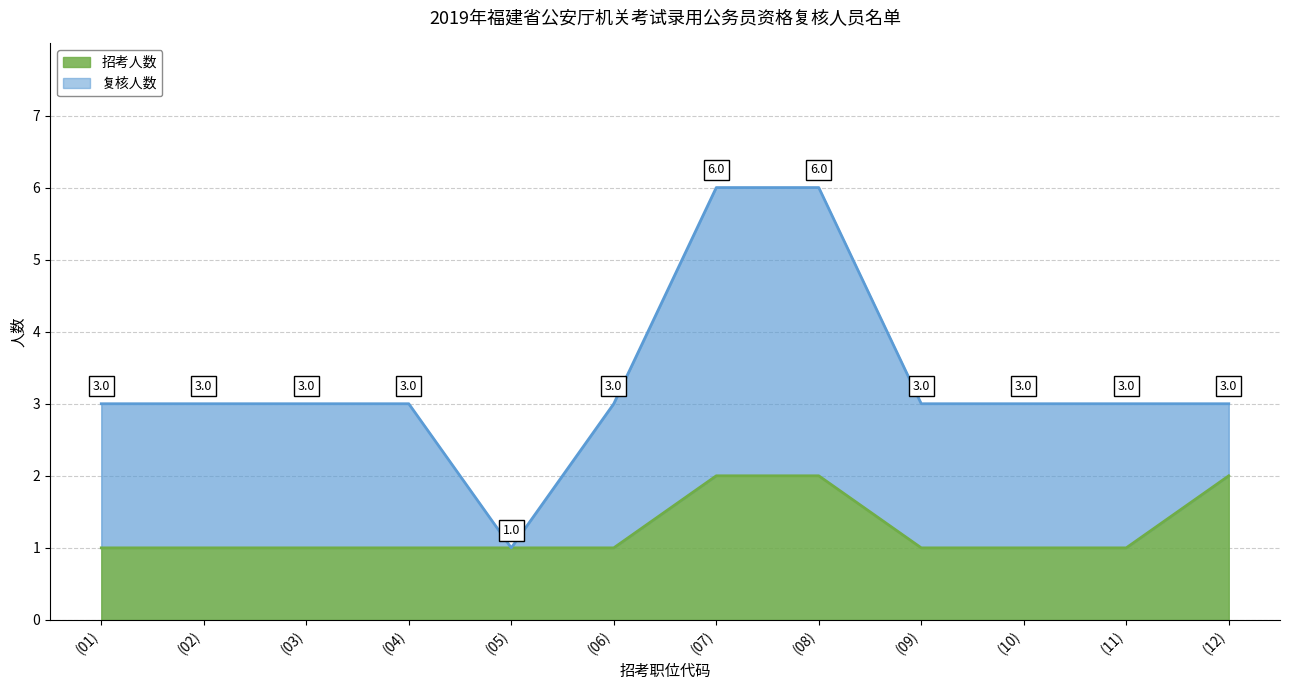

True or false: 招考人数 and 复核人数 cross at least once.

False